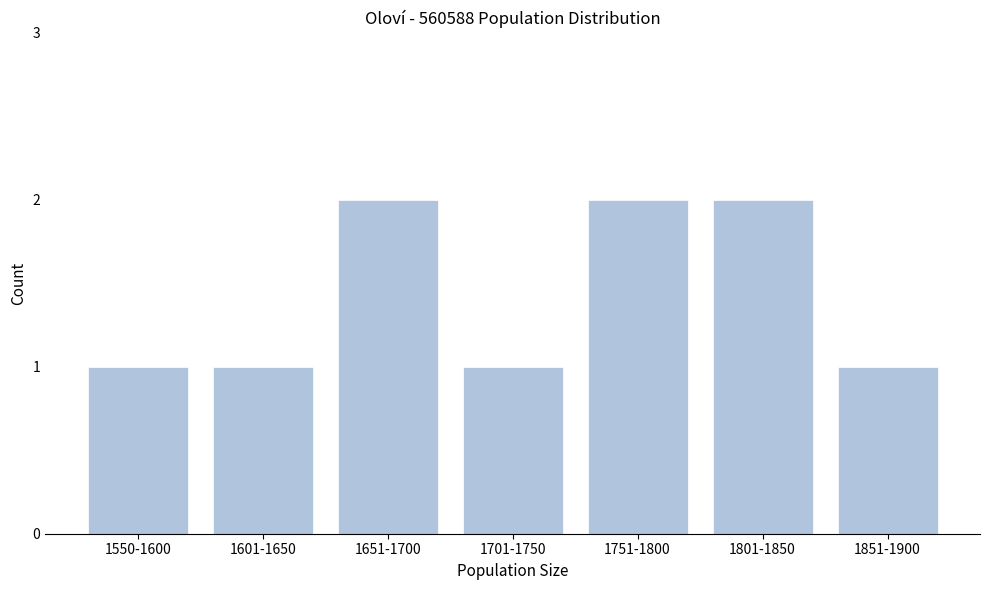

Reading left to right, extract all data points from this chart.

1550-1600=1	1601-1650=1	1651-1700=2	1701-1750=1	1751-1800=2	1801-1850=2	1851-1900=1